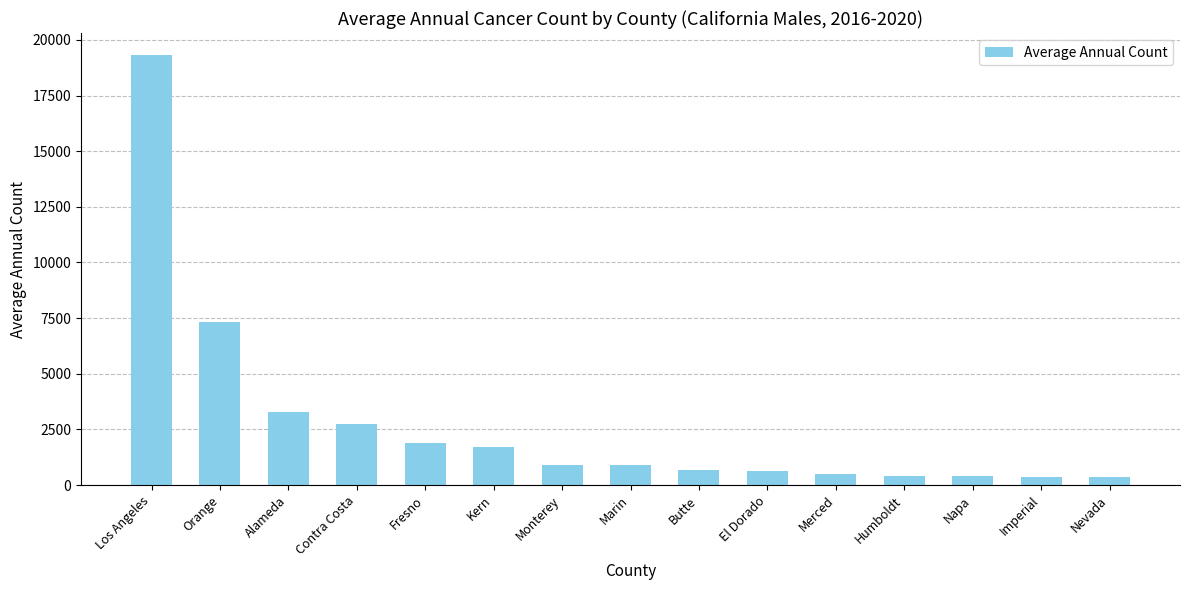

What is the change in value from Fresno to Merced?

-1385